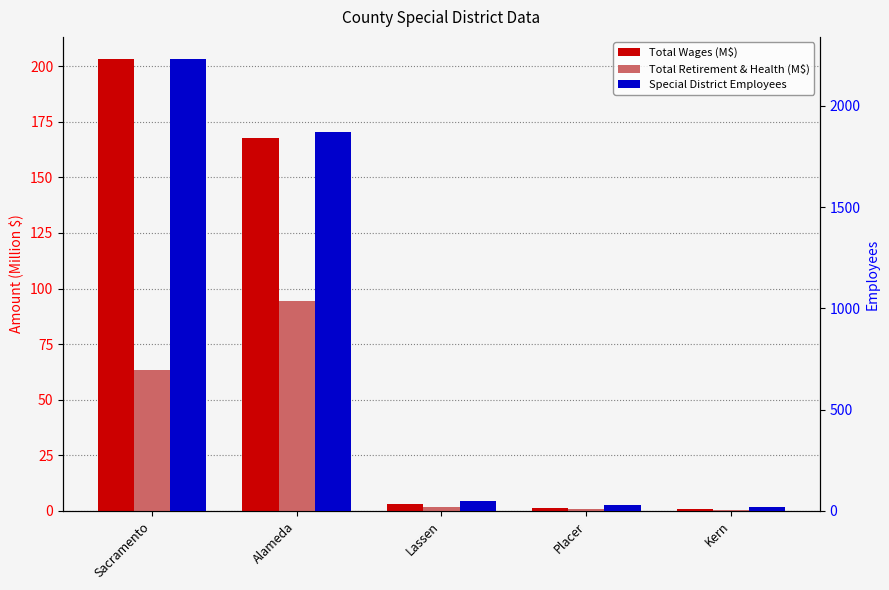

Reading right to left, what are all the values shown in this chart?

Total Wages (M$): Kern=1.0	Placer=1.5	Lassen=3.1	Alameda=167.7	Sacramento=203.0
Total Retirement & Health (M$): Kern=0.6	Placer=0.8	Lassen=1.6	Alameda=94.4	Sacramento=63.5
Special District Employees: Kern=19.0	Placer=30.0	Lassen=48.0	Alameda=1873.0	Sacramento=2229.0